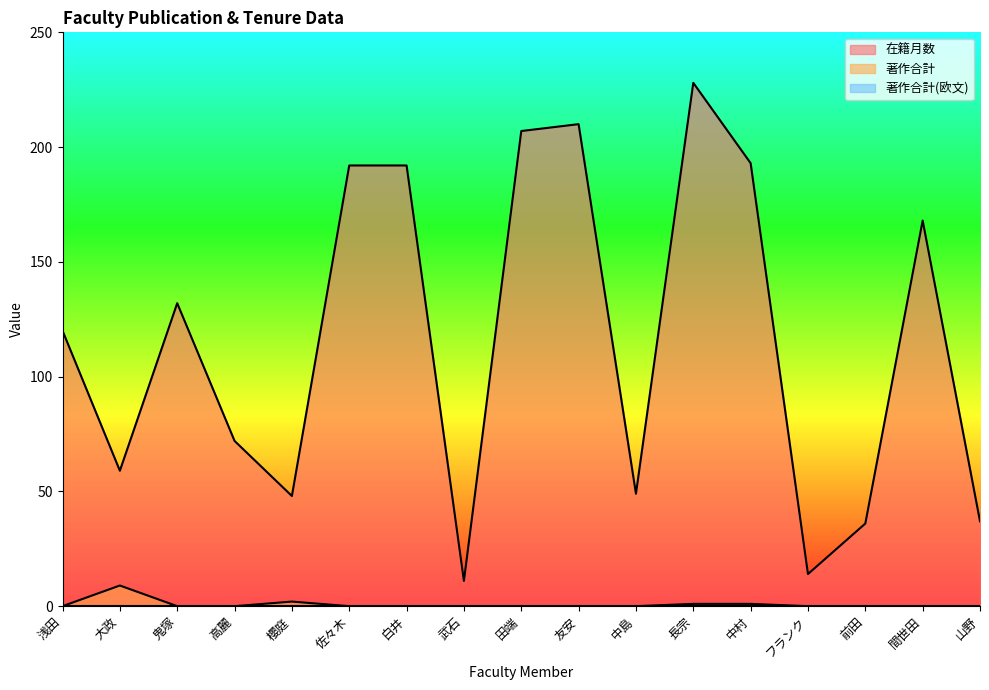

Reading left to right, extract all data points from this chart.

在籍月数: 浅田=120	大政=59	鬼塚=132	高麗=72	櫻庭=48	佐々木=192	白井=192	武石=11	田端=207	友安=210	中島=49	長宗=228	中村=193	フランク=14	前田=36	間世田=168	山野=37
著作合計: 浅田=0	大政=9	鬼塚=0	高麗=0	櫻庭=2	佐々木=0	白井=0	武石=0	田端=0	友安=0	中島=0	長宗=1	中村=1	フランク=0	前田=0	間世田=0	山野=0